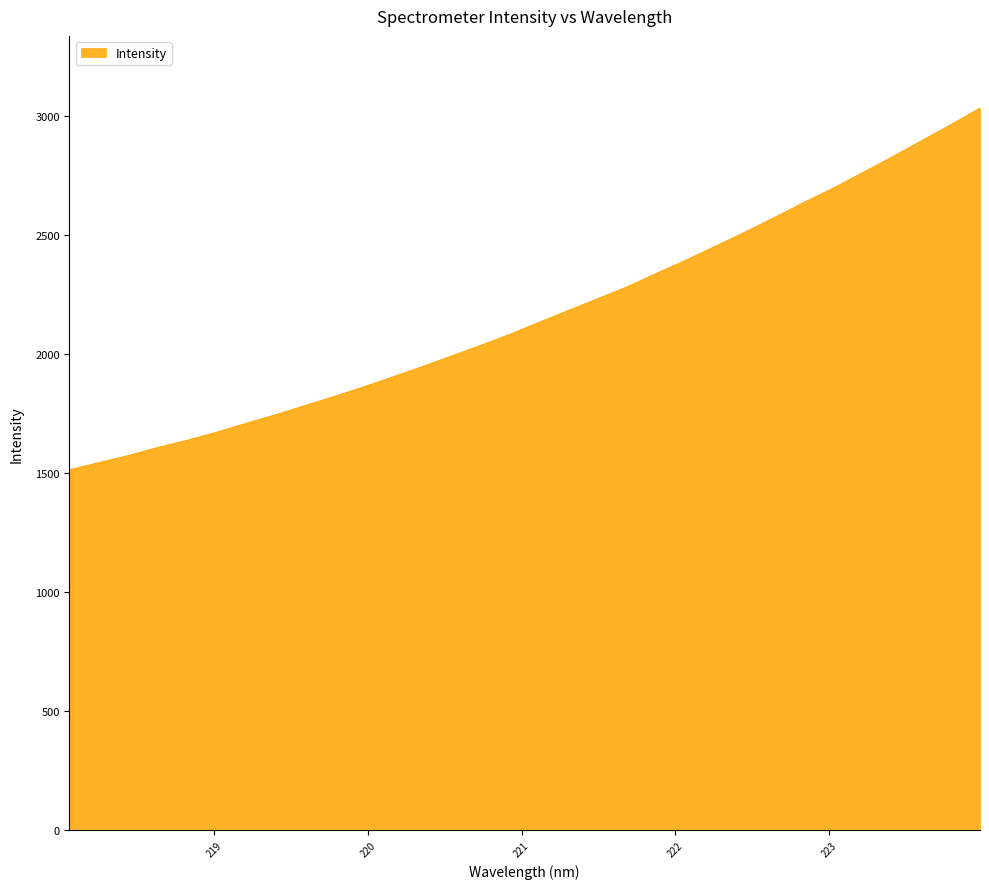

What is the difference between the maximum and minimum values?

1518.2